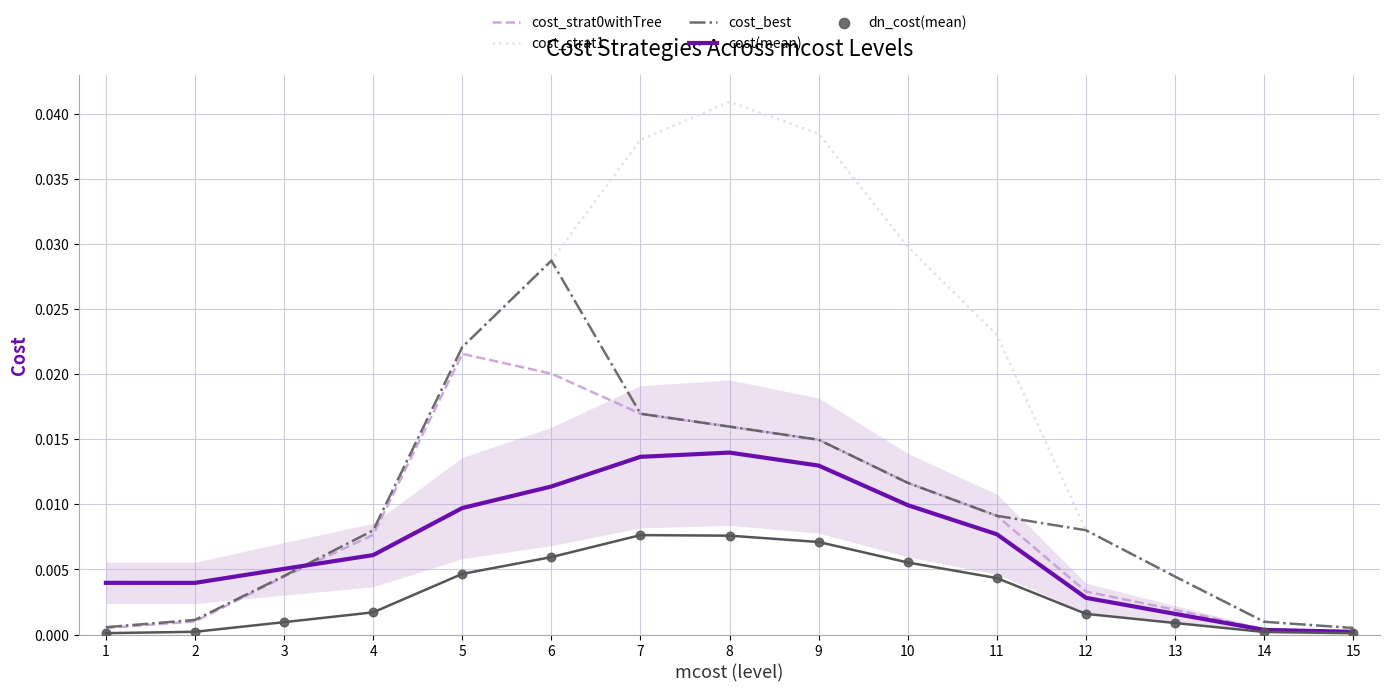

Which series reaches the minimum Y coordinate?

dn_cost(mean)